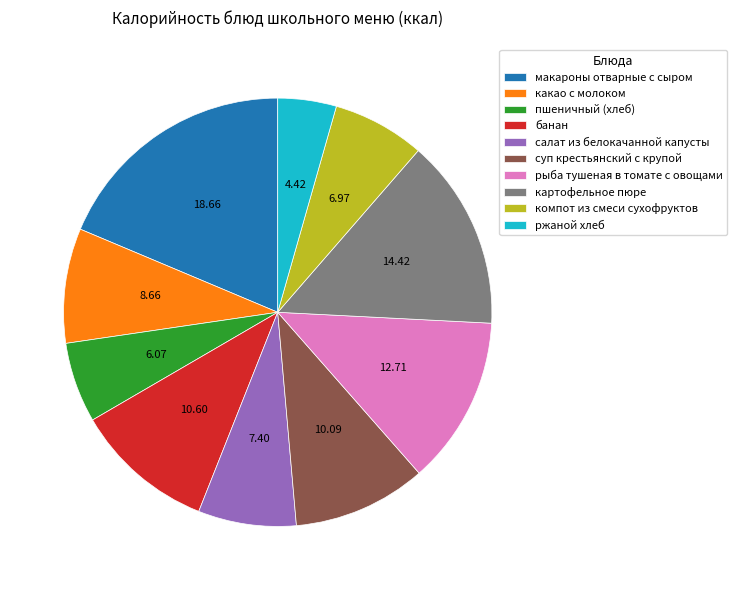

Which has a higher value, салат из белокачанной капусты or суп крестьянский с крупой?

суп крестьянский с крупой